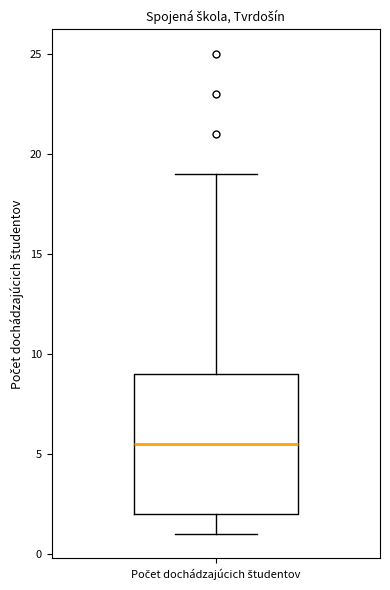

Read this box plot against the y-axis: the position of the median line, the range covered by the box, and the ends of both whiskers. The values are not printed on the chart, so give them approximately, as read against the axis.

median 5.5, box 2.0 to 9.0, whiskers 1.0 to 19.0